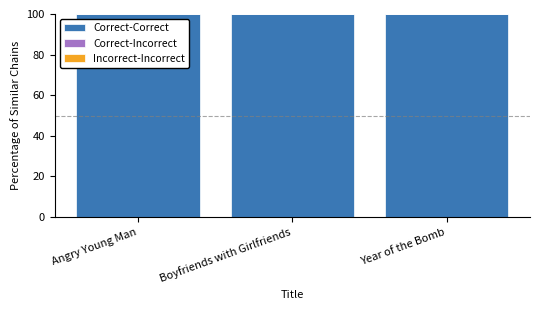

How many series are shown in this chart?

3